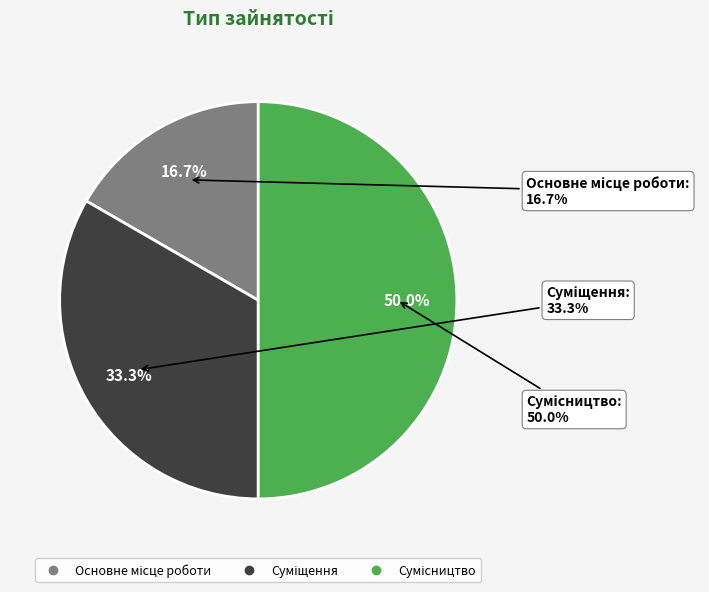

How many segments does this pie chart have?

3